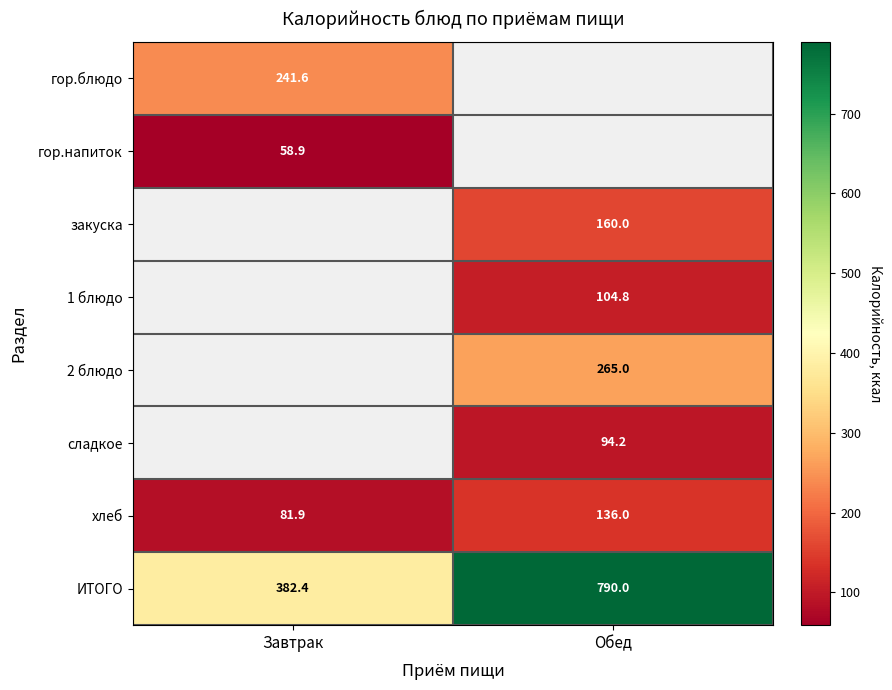

True or false: ИТОГО has a value of 280.9 at Обед.

False